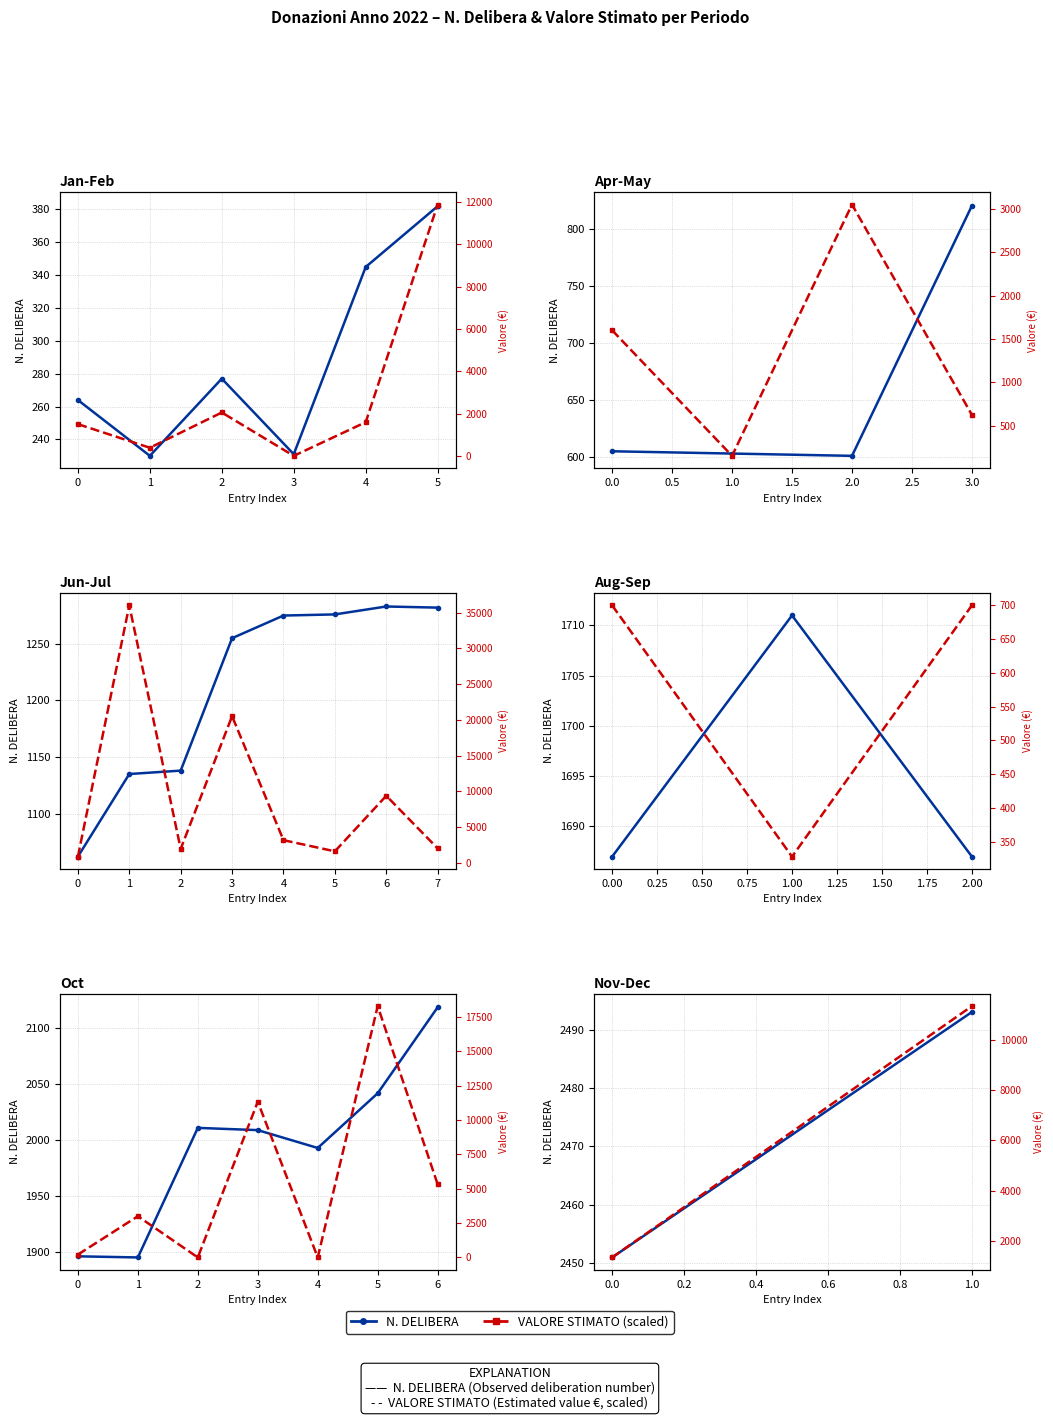

The N. DELIBERA series shows 1279 at 0.0. True or false?

False